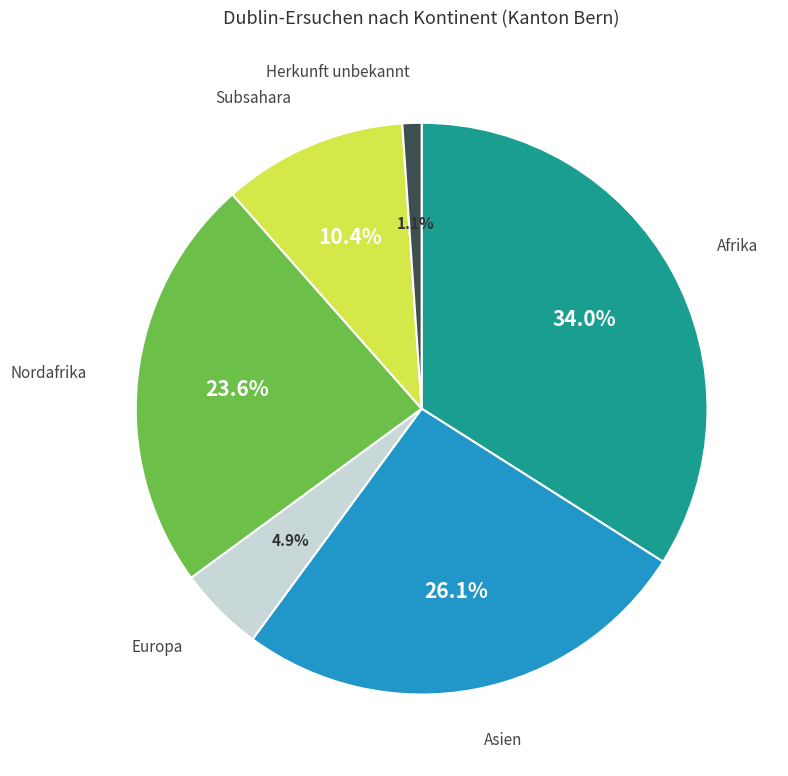

Is there any slice that represents more than half of the pie?

No